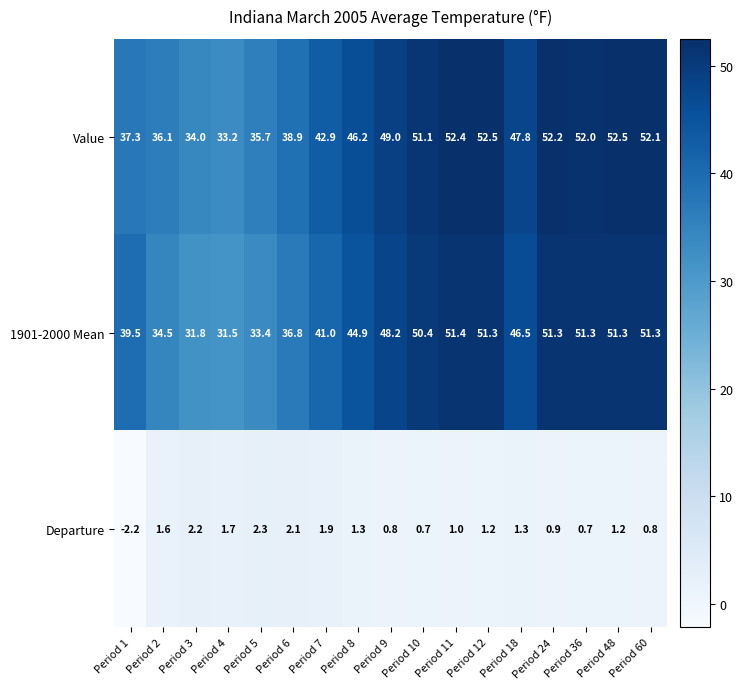

What is the sum of the 1901-2000 Mean values at Period 9 and Period 36?

99.5